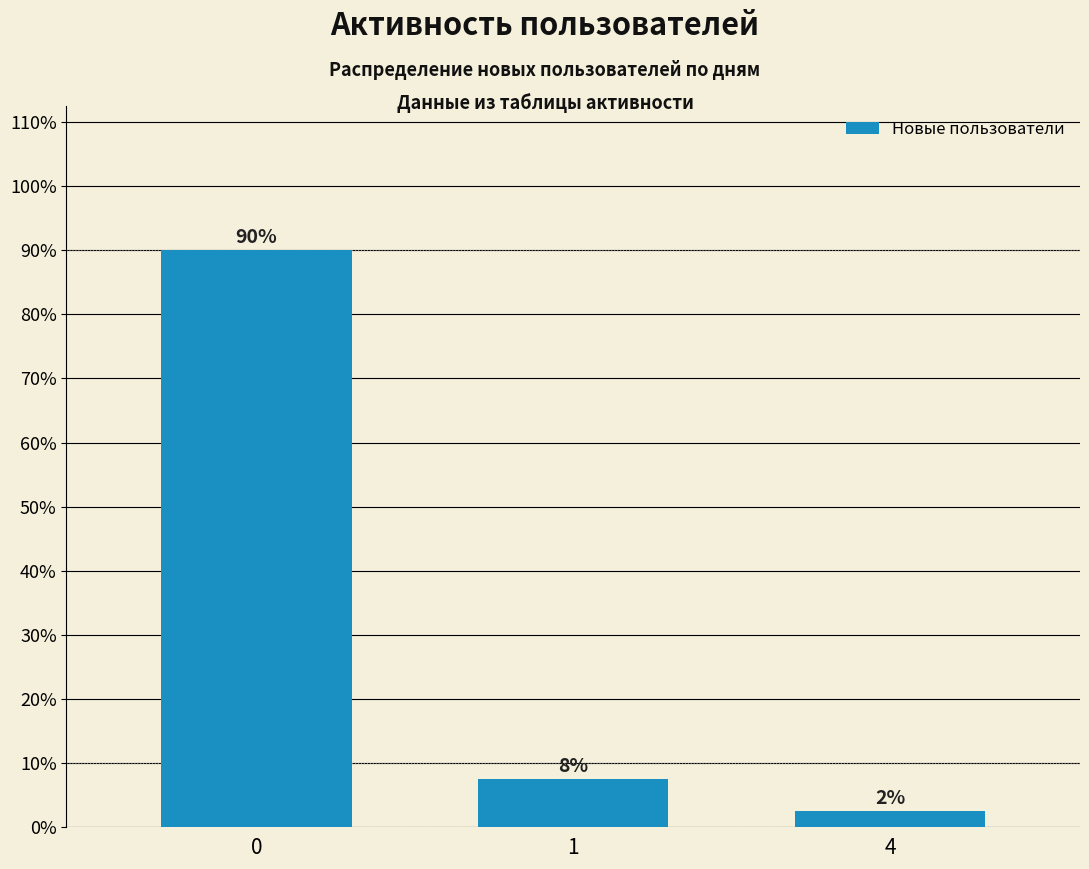

The value at 0 is 90.0. True or false?

True